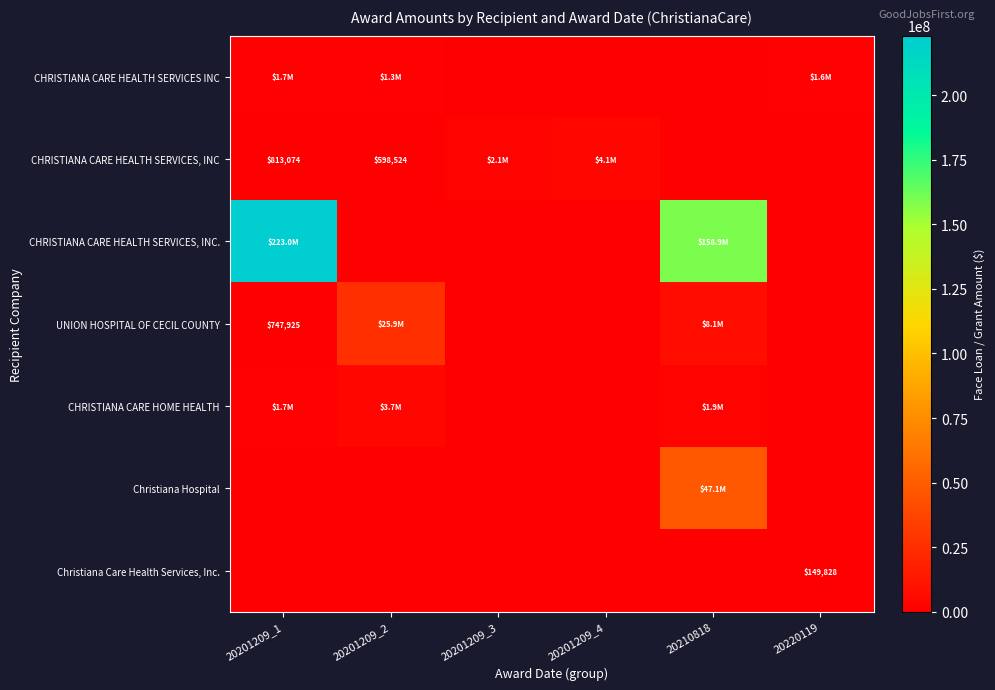

The value of CHRISTIANA CARE HEALTH SERVICES, INC at 20201209_1 is 1087431. True or false?

False